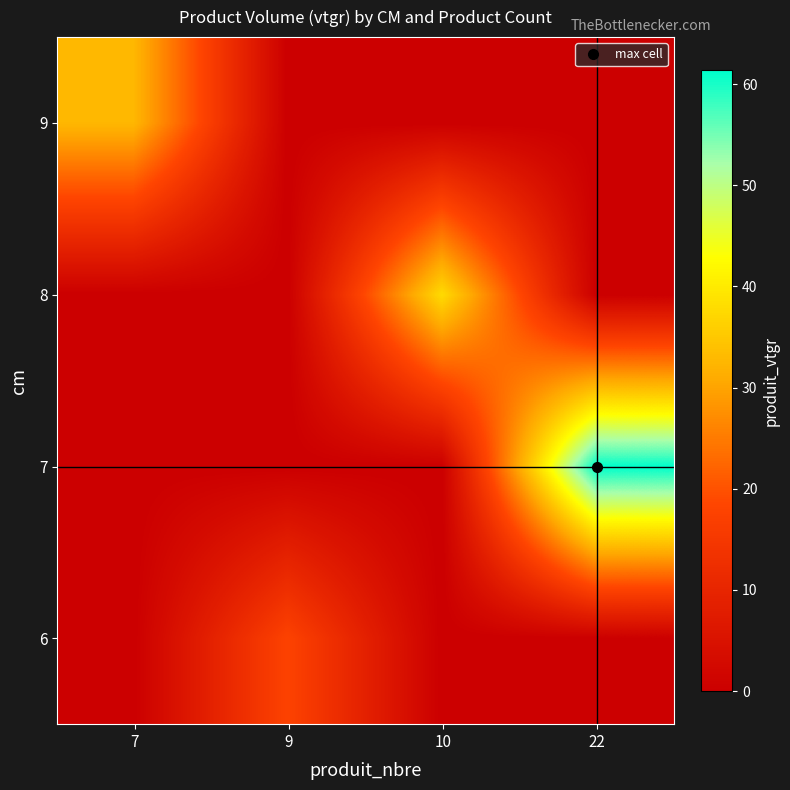

Reading left to right, what are all the values shown in this chart?

6: 7=0.0	9=17.8	10=0.0	22=0.0
7: 7=0.0	9=0.0	10=0.0	22=61.4
8: 7=0.0	9=0.0	10=37.8	22=0.0
9: 7=32.7	9=0.0	10=0.0	22=0.0